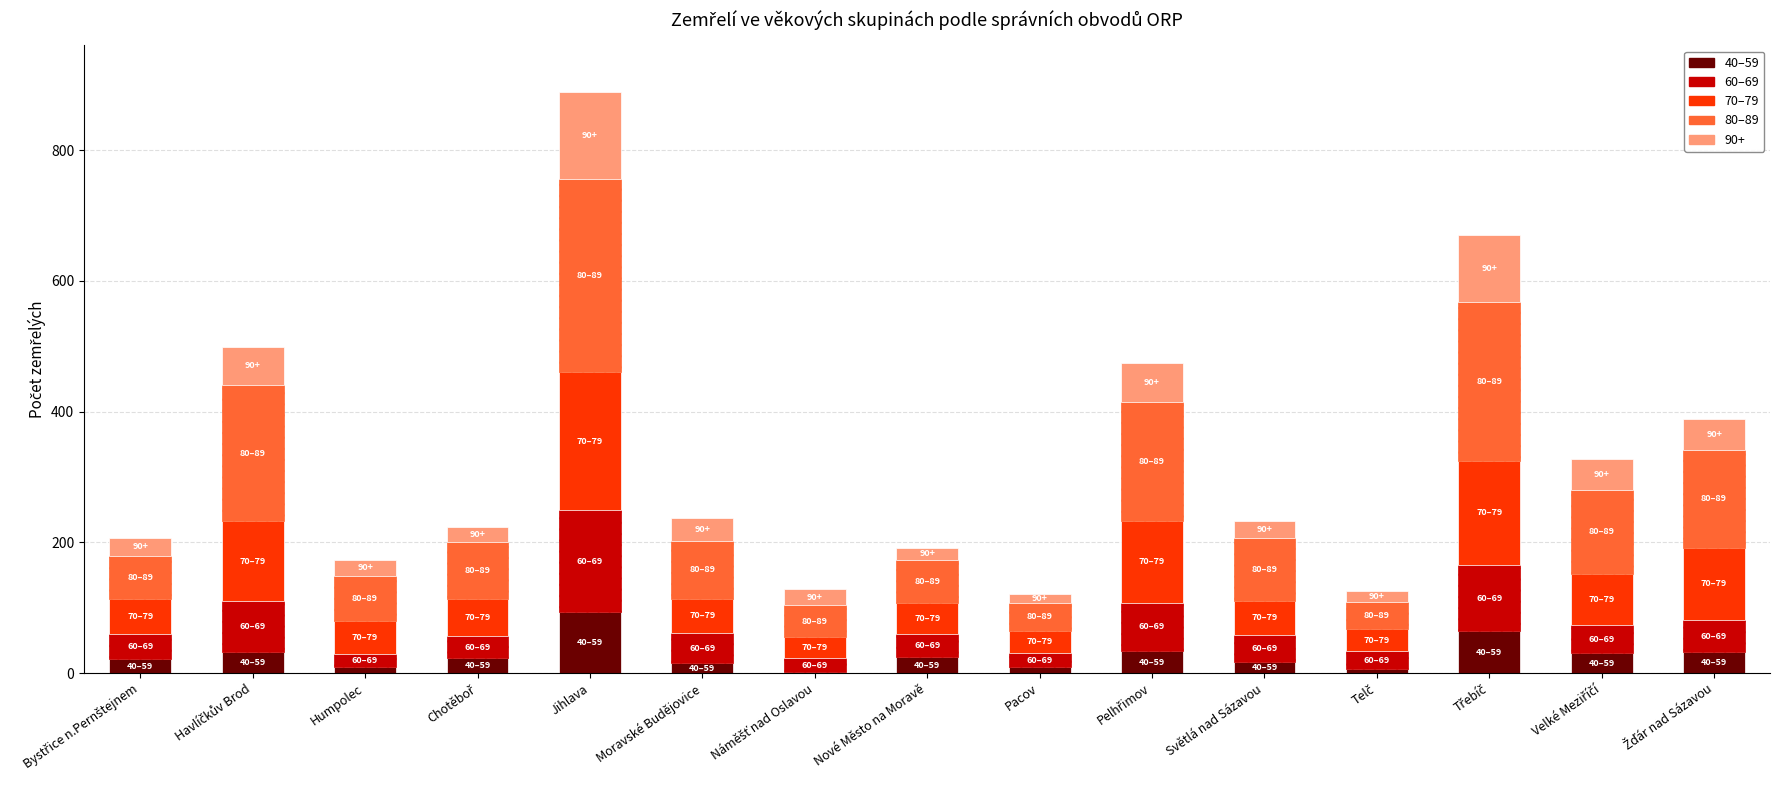

Does the chart contain stacked bars?

Yes